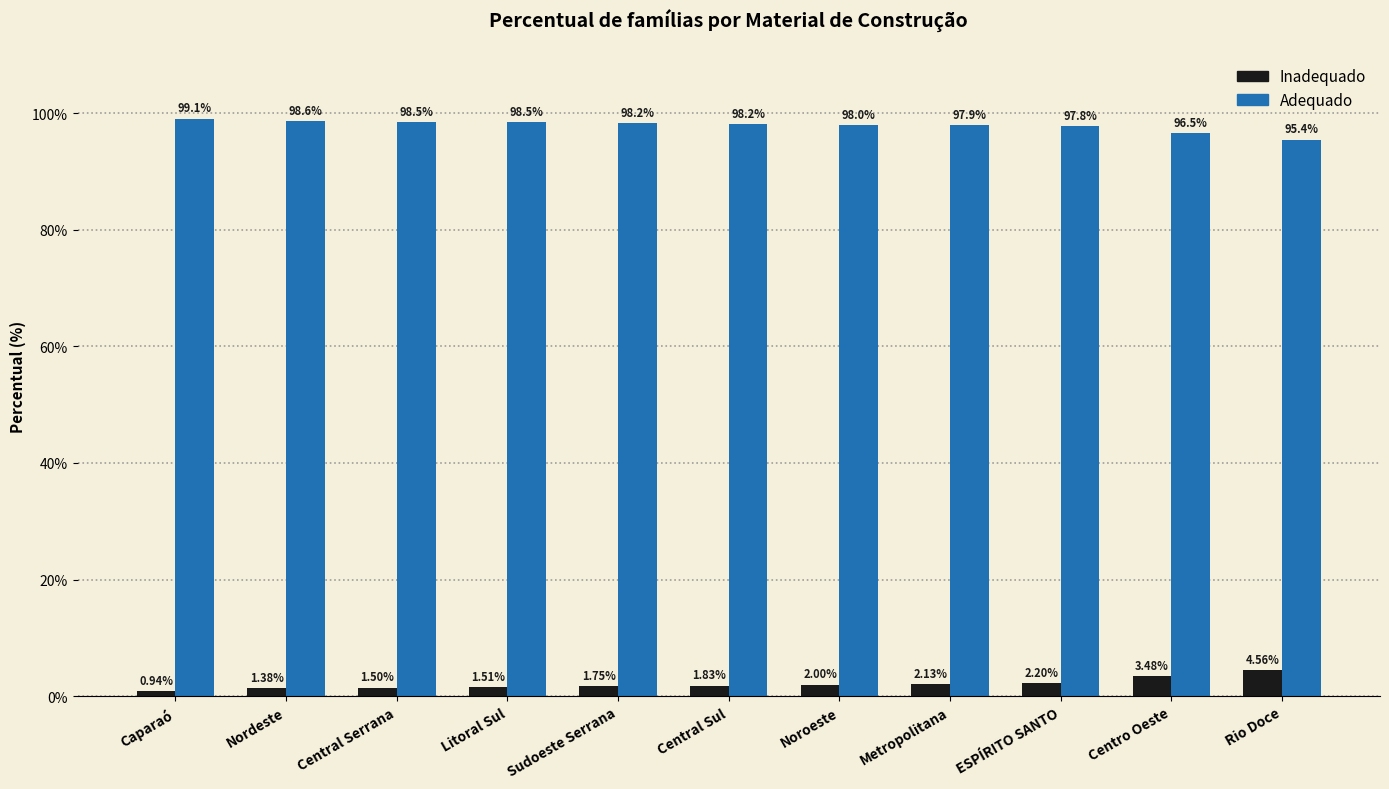

Which series has the largest total across all categories?

Adequado